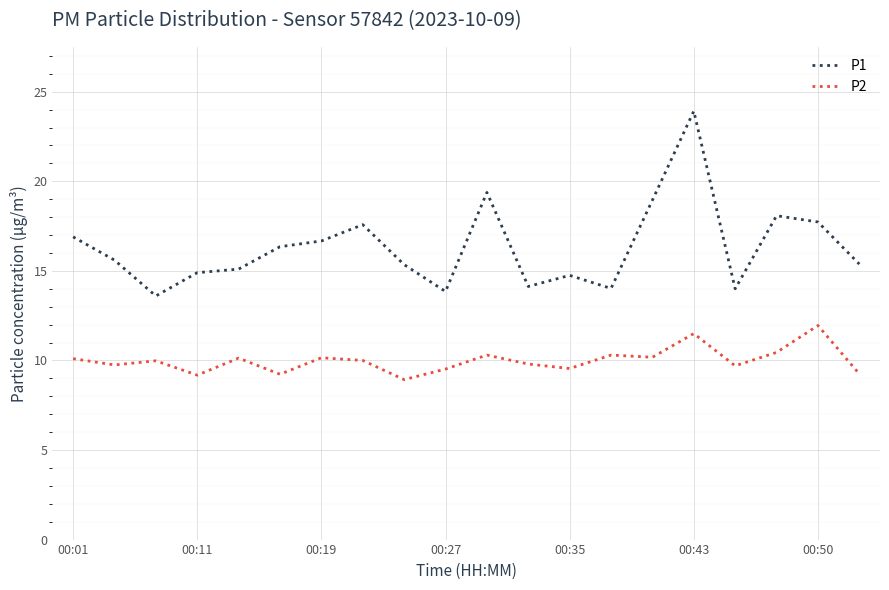

What is the minimum value shown in the chart?

8.9